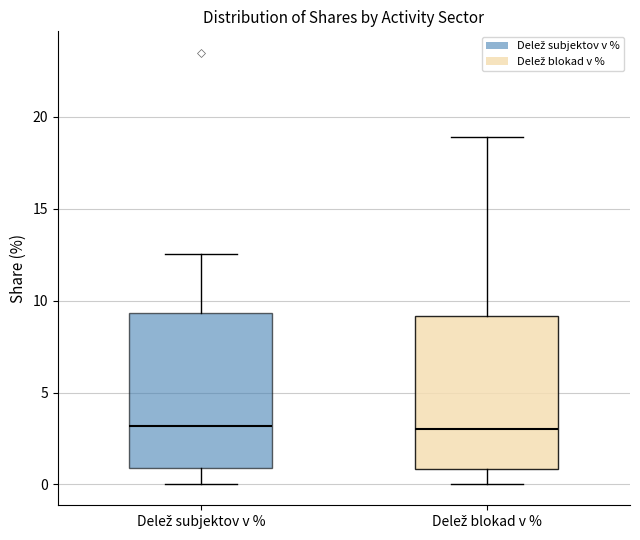

Reading left to right, read every box against the y-axis: the position of its median line, the range the box covers, and the ends of its whiskers. The values are not printed on the chart, so give them approximately, as read against the axis.

Delež subjektov v %: median 3.0, box 1.0 to 9.5, whiskers 0.0 to 12.5
Delež blokad v %: median 3.0, box 1.0 to 9.0, whiskers 0.0 to 19.0